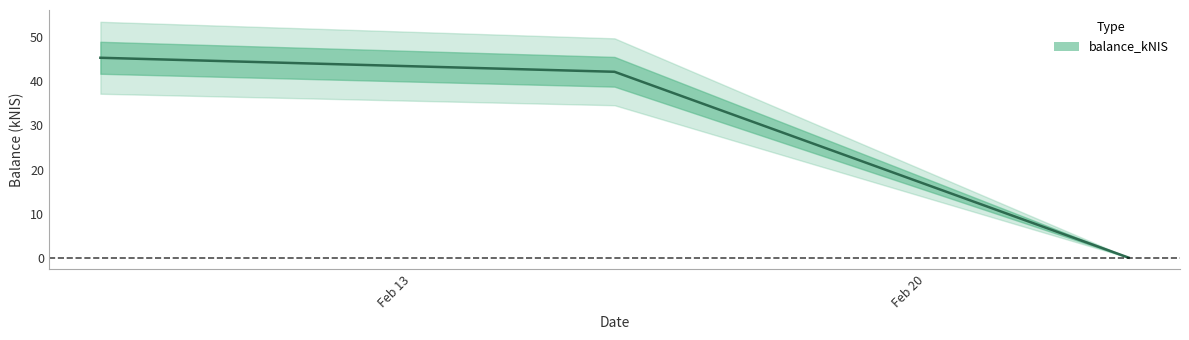

What is the sum of the values at 2023-02-16 and 2023-02-09?

87.5